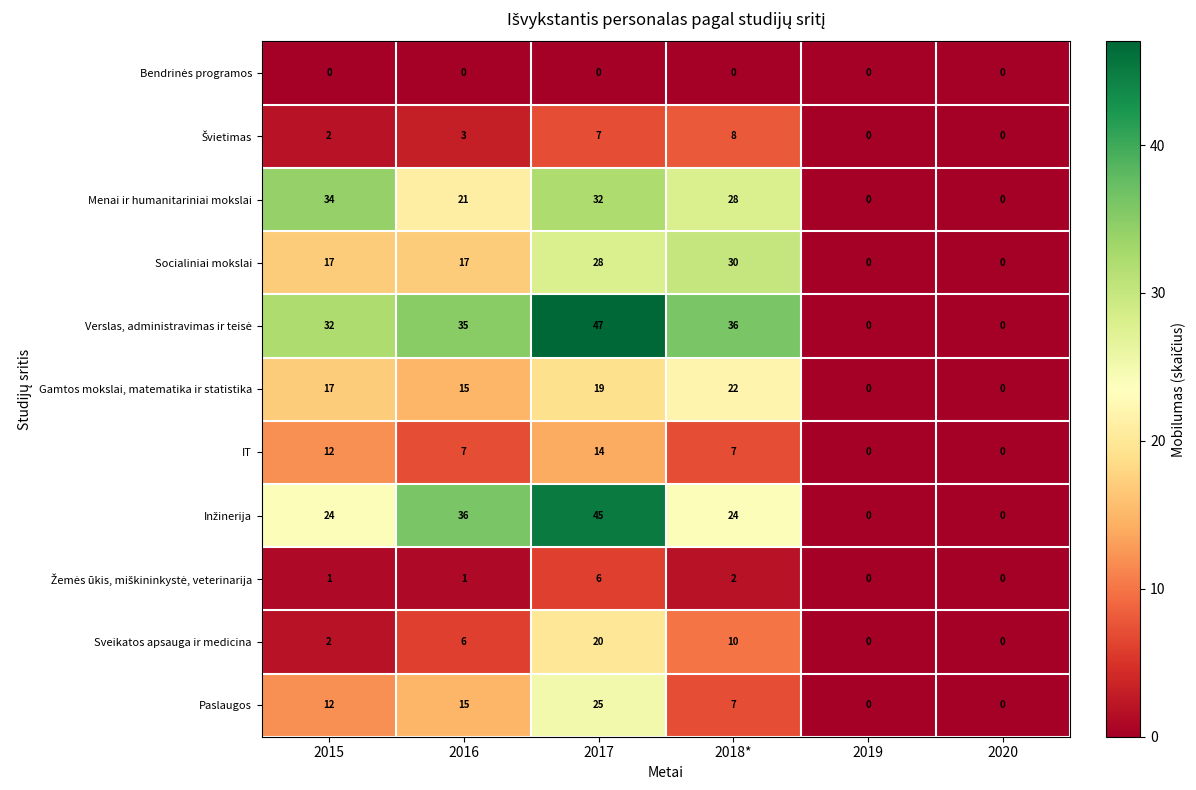

What is the difference between the Gamtos mokslai, matematika ir statistika values at 2017 and 2019?

19